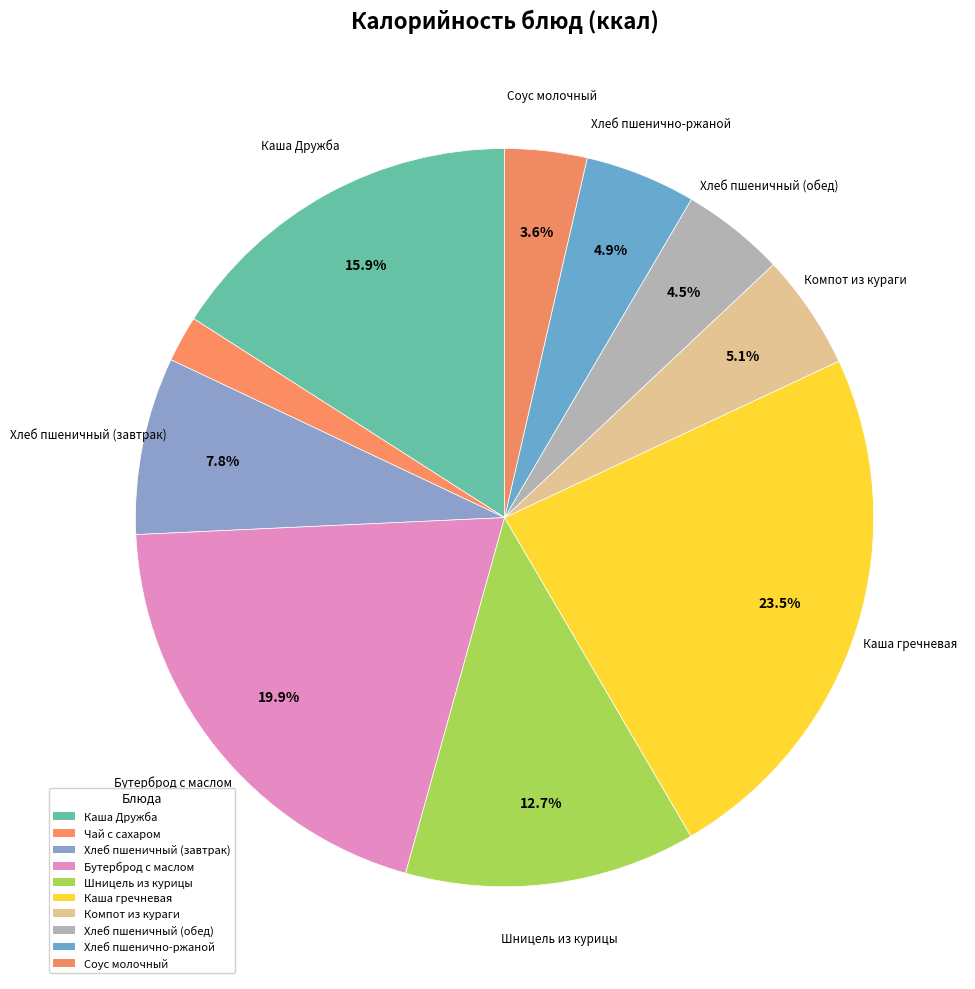

How many slices are in this pie chart?

10